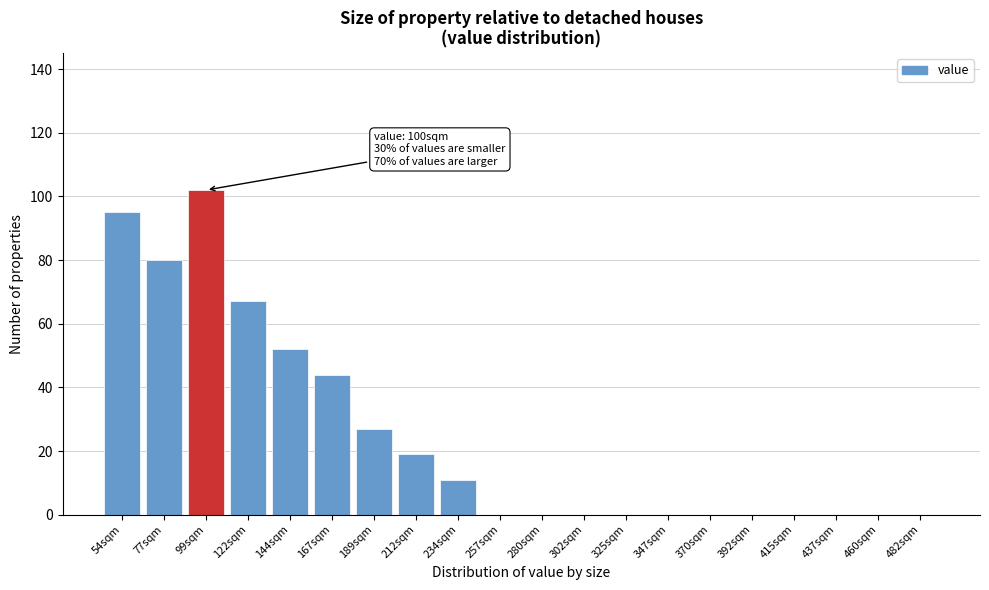

Reading left to right, list all the values displayed in this chart.

54sqm=95	77sqm=80	99sqm=102	122sqm=67	144sqm=52	167sqm=44	189sqm=27	212sqm=19	234sqm=11	257sqm=0	280sqm=0	302sqm=0	325sqm=0	347sqm=0	370sqm=0	392sqm=0	415sqm=0	437sqm=0	460sqm=0	482sqm=0